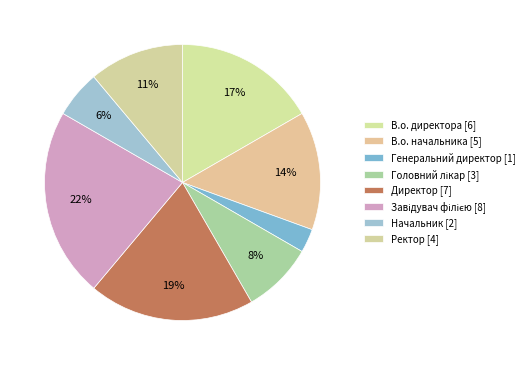

Between Директор and Завідувач філією, which is larger?

Завідувач філією